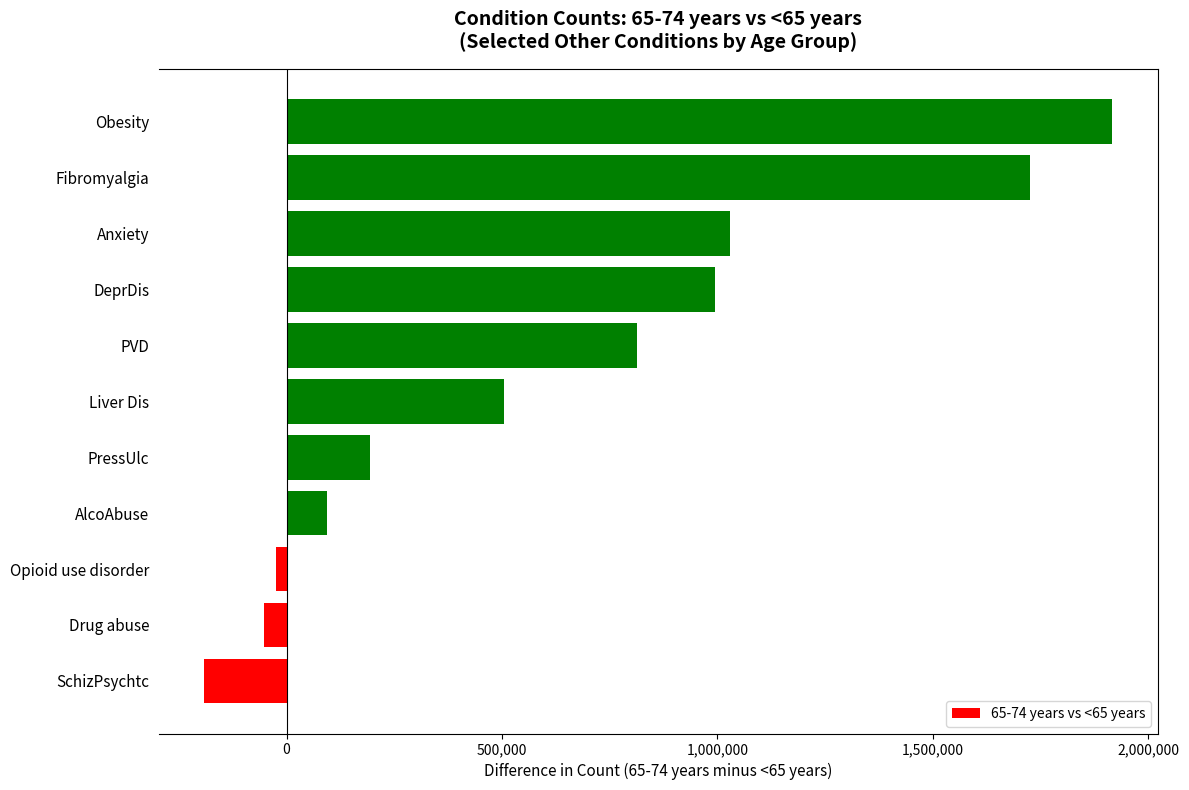

How many categories are shown in the chart?

11